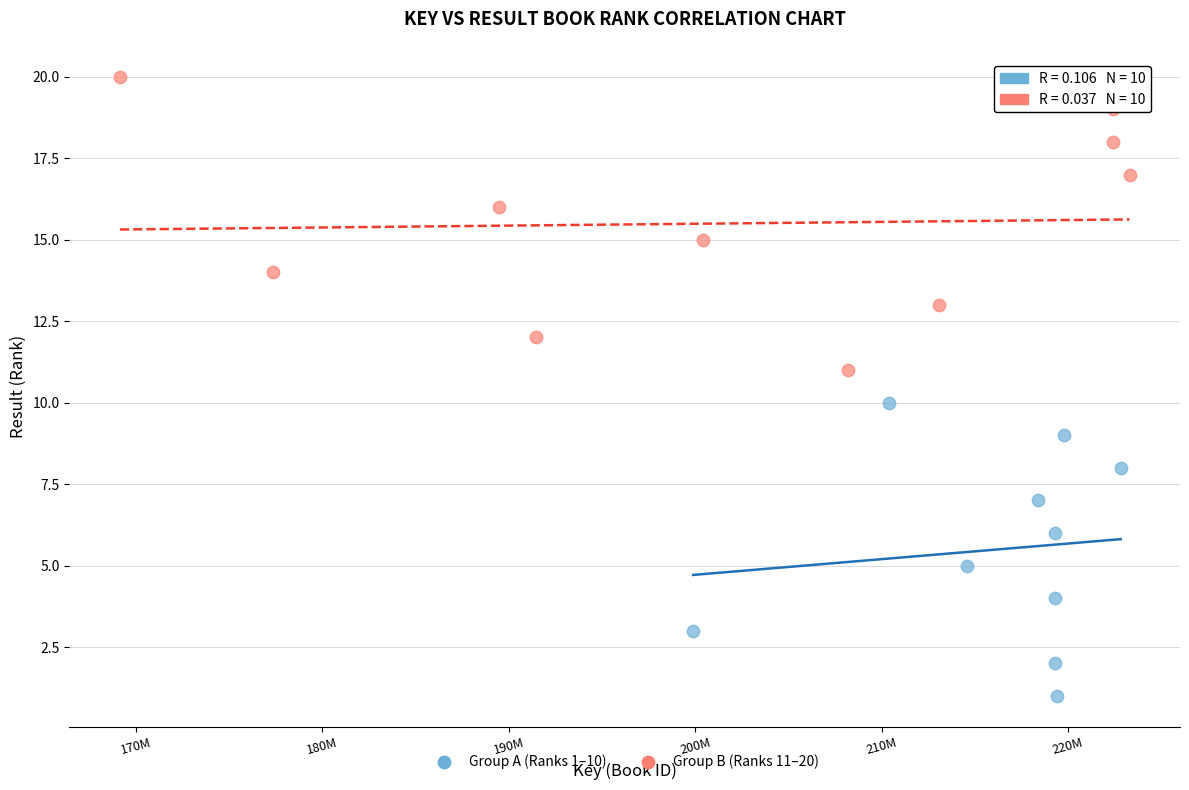

Which series reaches the maximum Y coordinate?

Group B (Ranks 11–20)